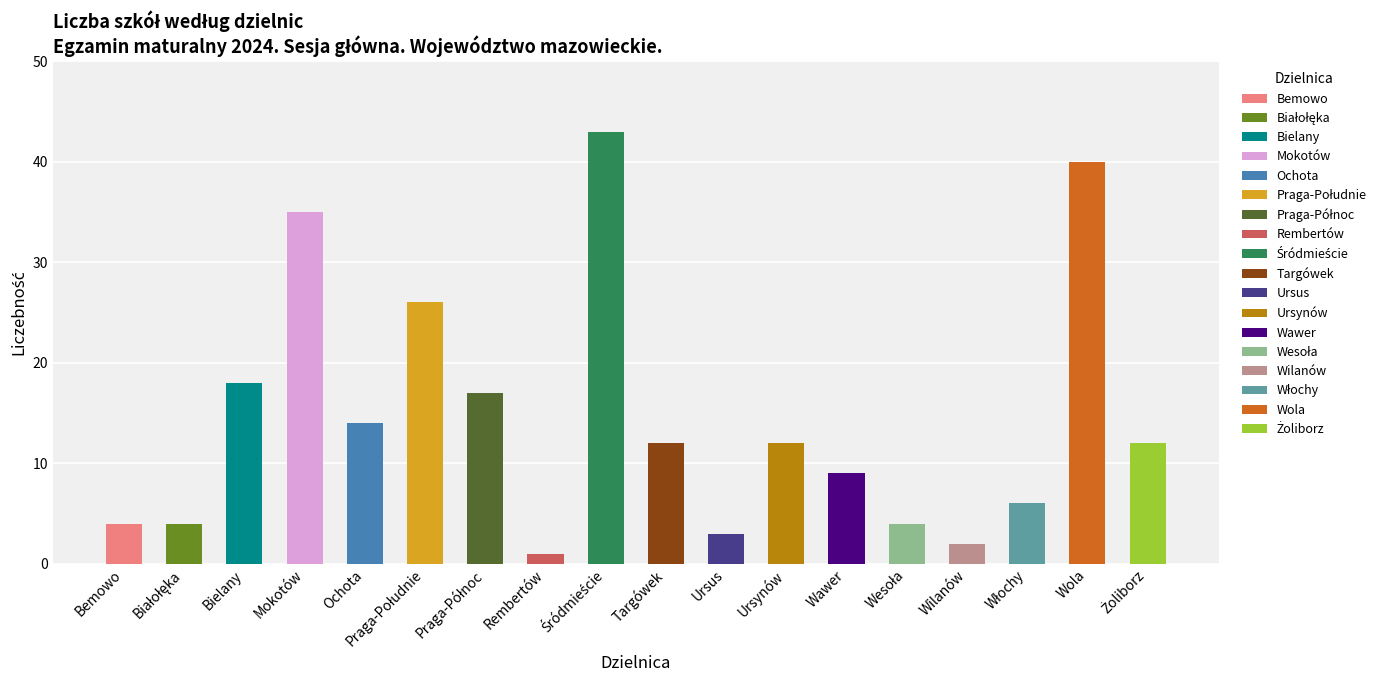

Which category has the lowest value across all series?

Rembertów